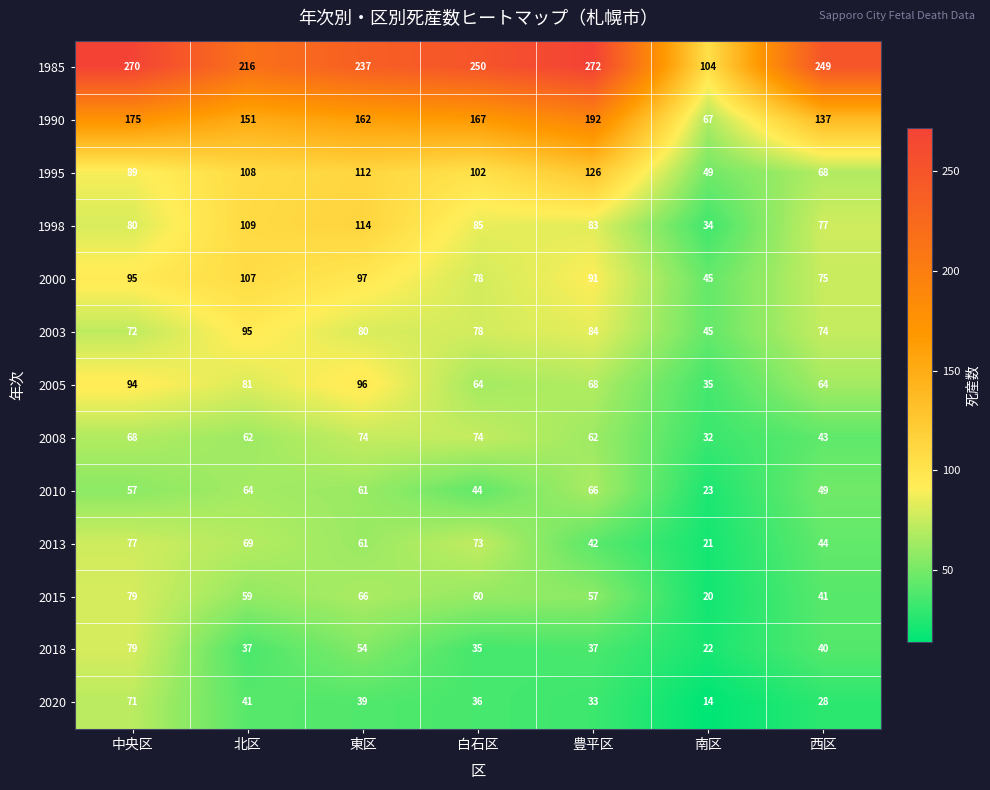

At how many categories does at least one series exceed 41?

7